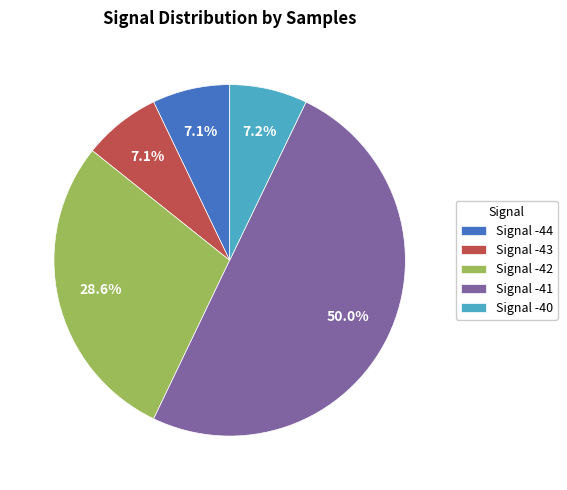

Which has a higher value, Signal -43 or Signal -42?

Signal -42